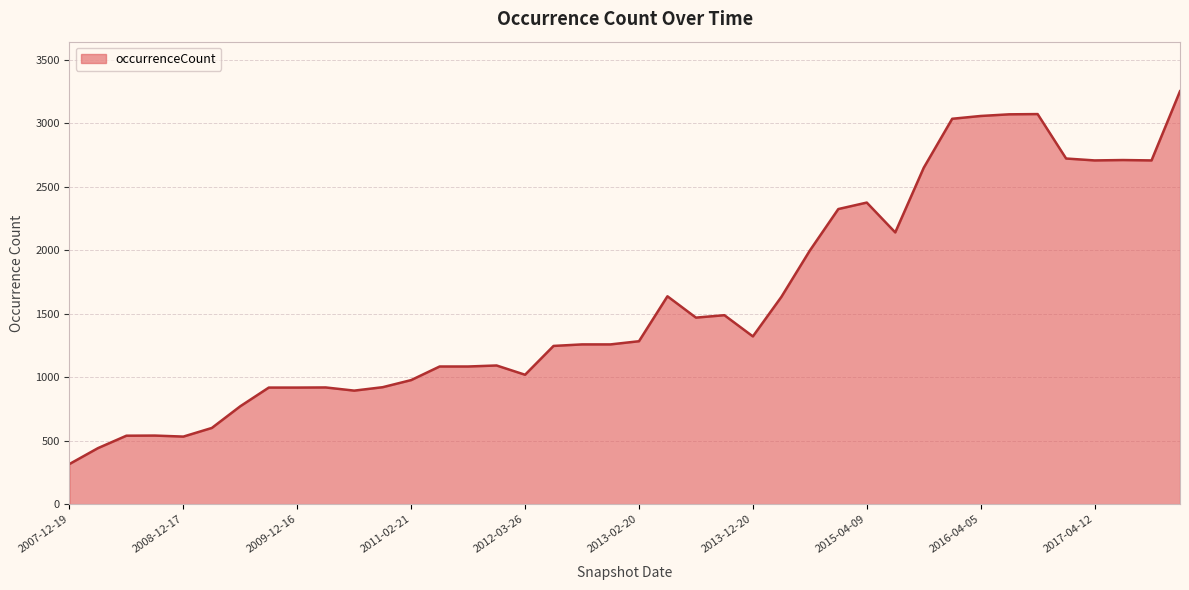

What is the difference between the maximum and minimum values?

2936